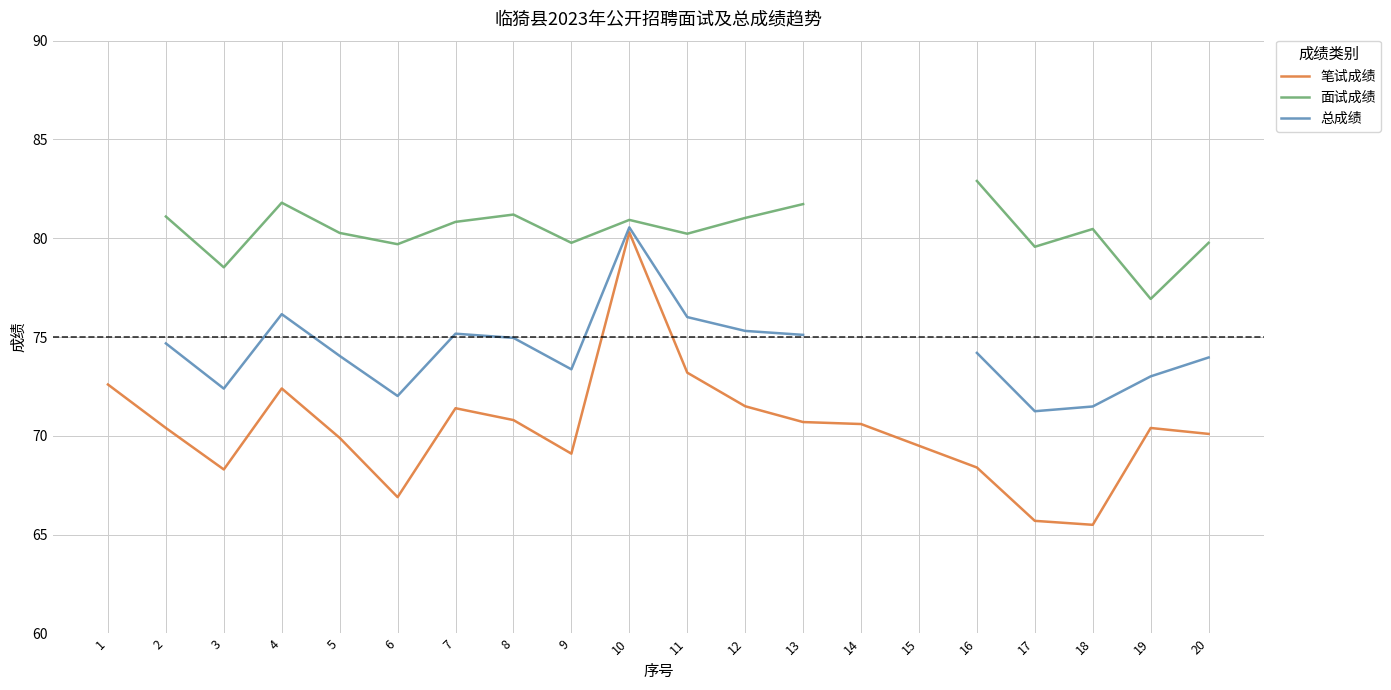

Is this an area chart (filled region under the line)?

No